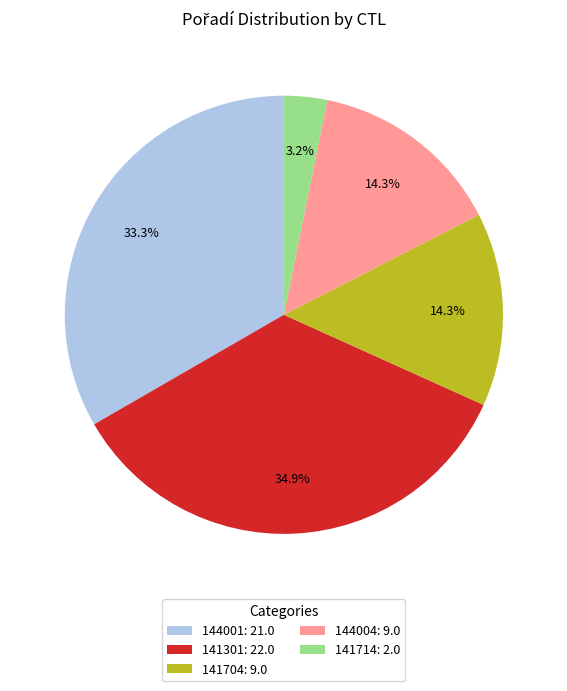

Is it true that 144004 is 28% of the pie?

False